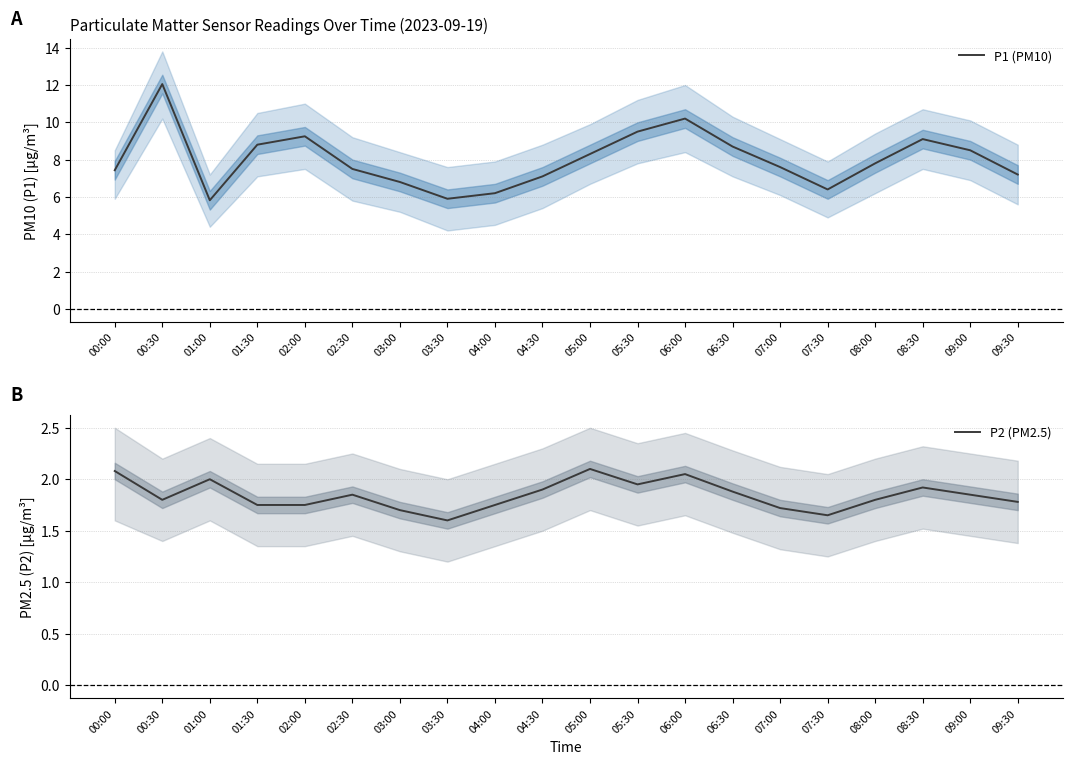

Is the value of P2 (PM2.5) at 02:30 greater than the value of P1 (PM10) at 04:00?

No